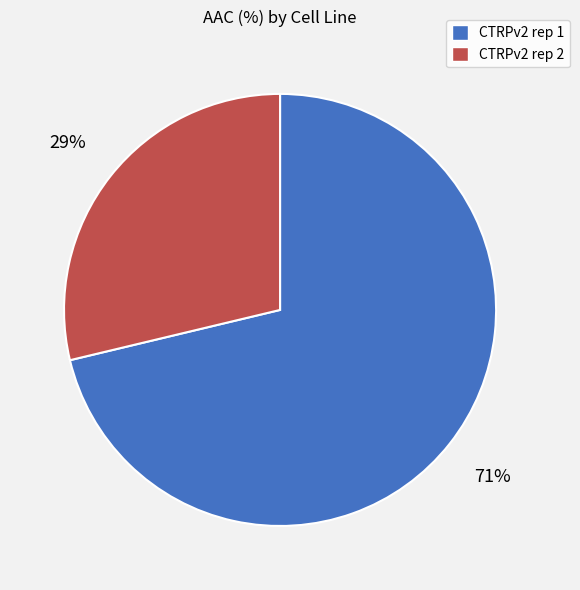

Approximately how many times larger is the value at CTRPv2 rep 2 compared to CTRPv2 rep 1?

0.4